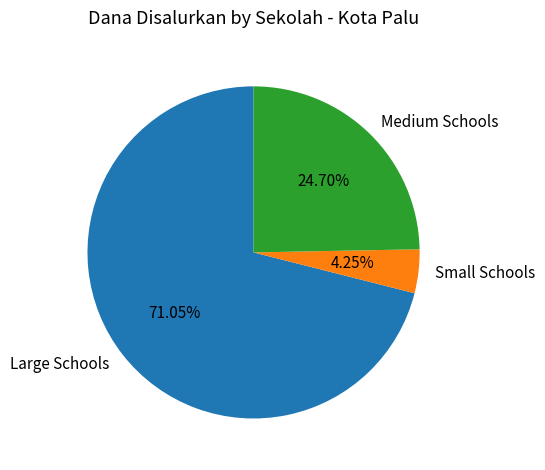

Which has a higher value, Large Schools or Small Schools?

Large Schools